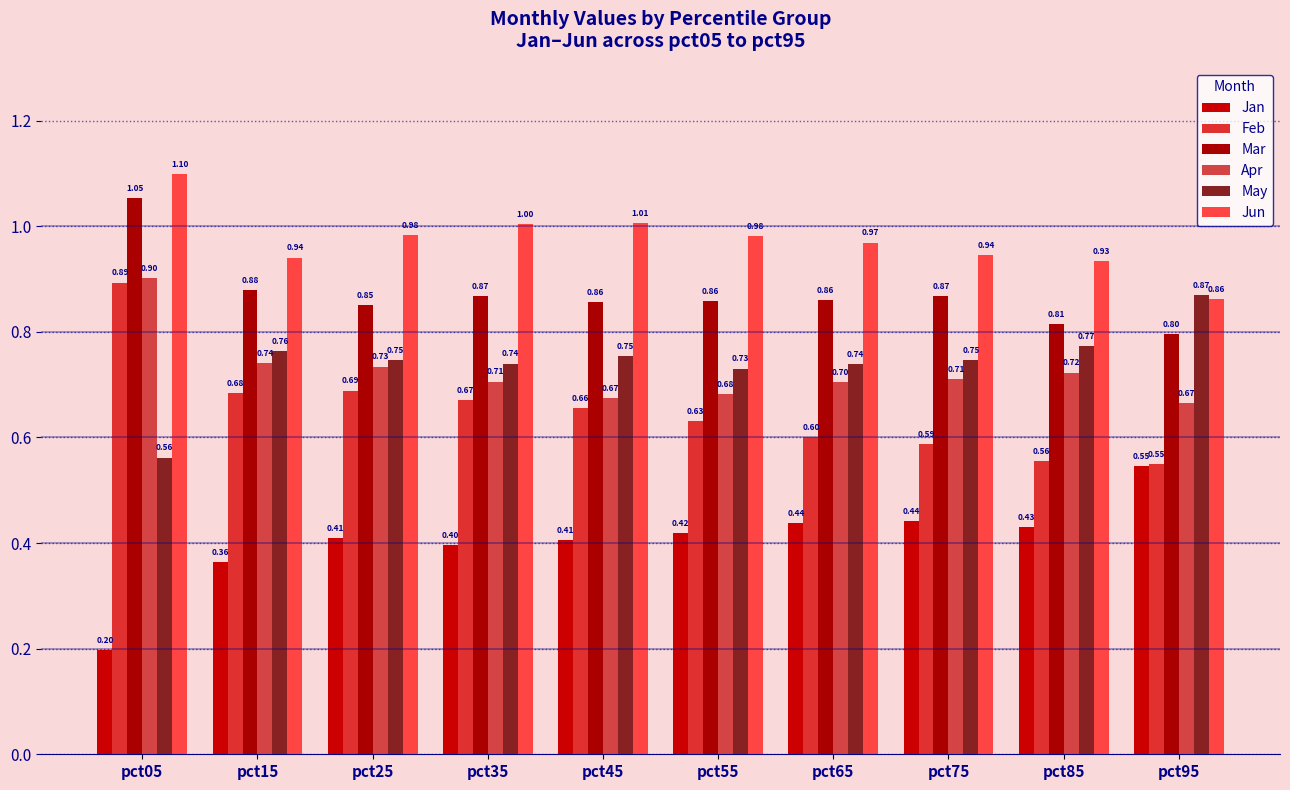

The Apr series shows 0.7 at pct25. True or false?

True